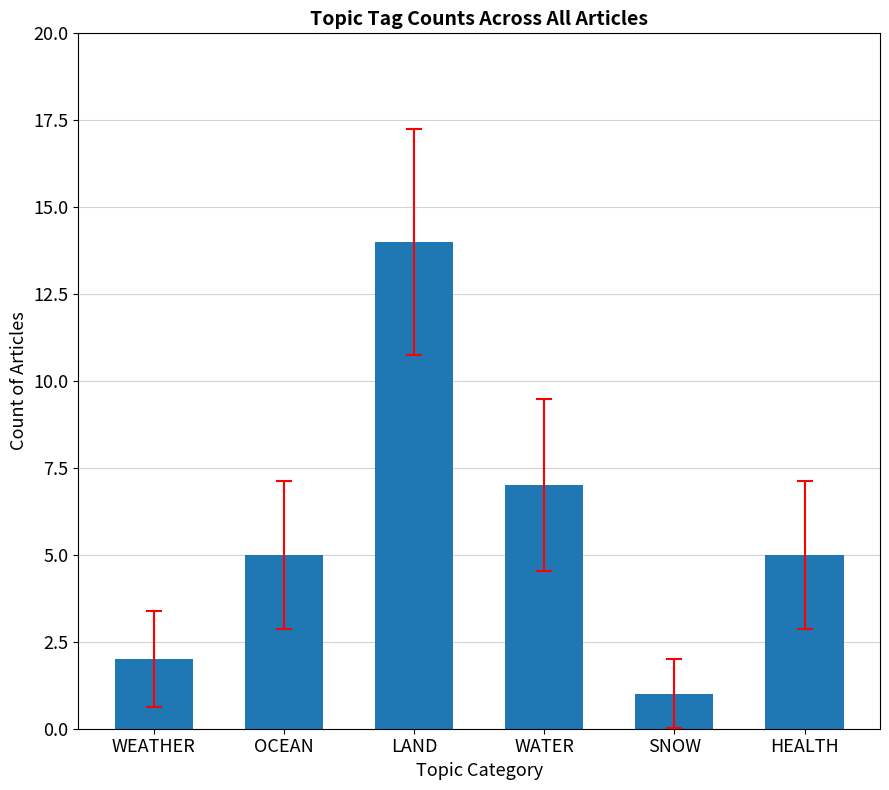

The value at OCEAN is 5. True or false?

True